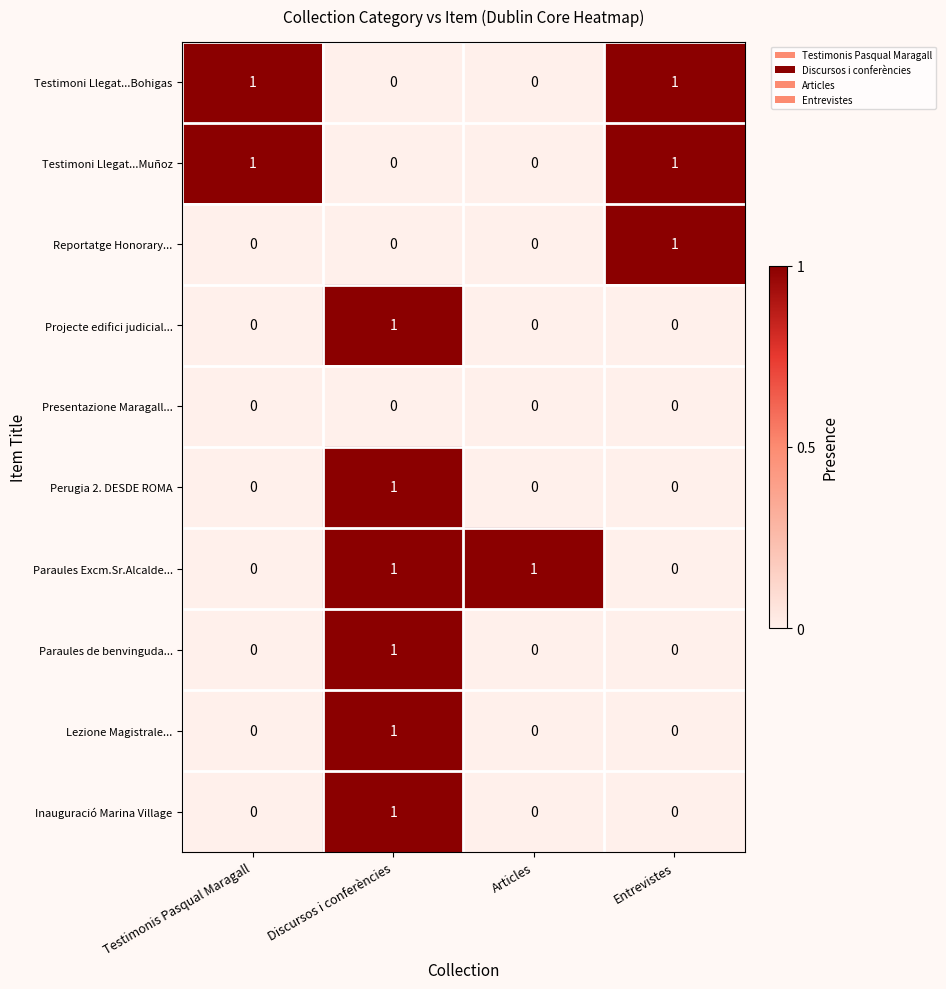

Count the Paraules Excm.Sr.Alcalde... values in the range 0 to 1.

4